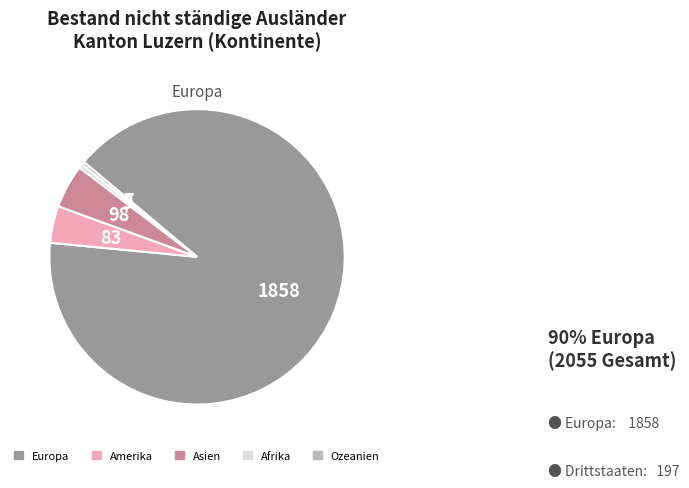

What is the largest slice in the pie chart?

Europa